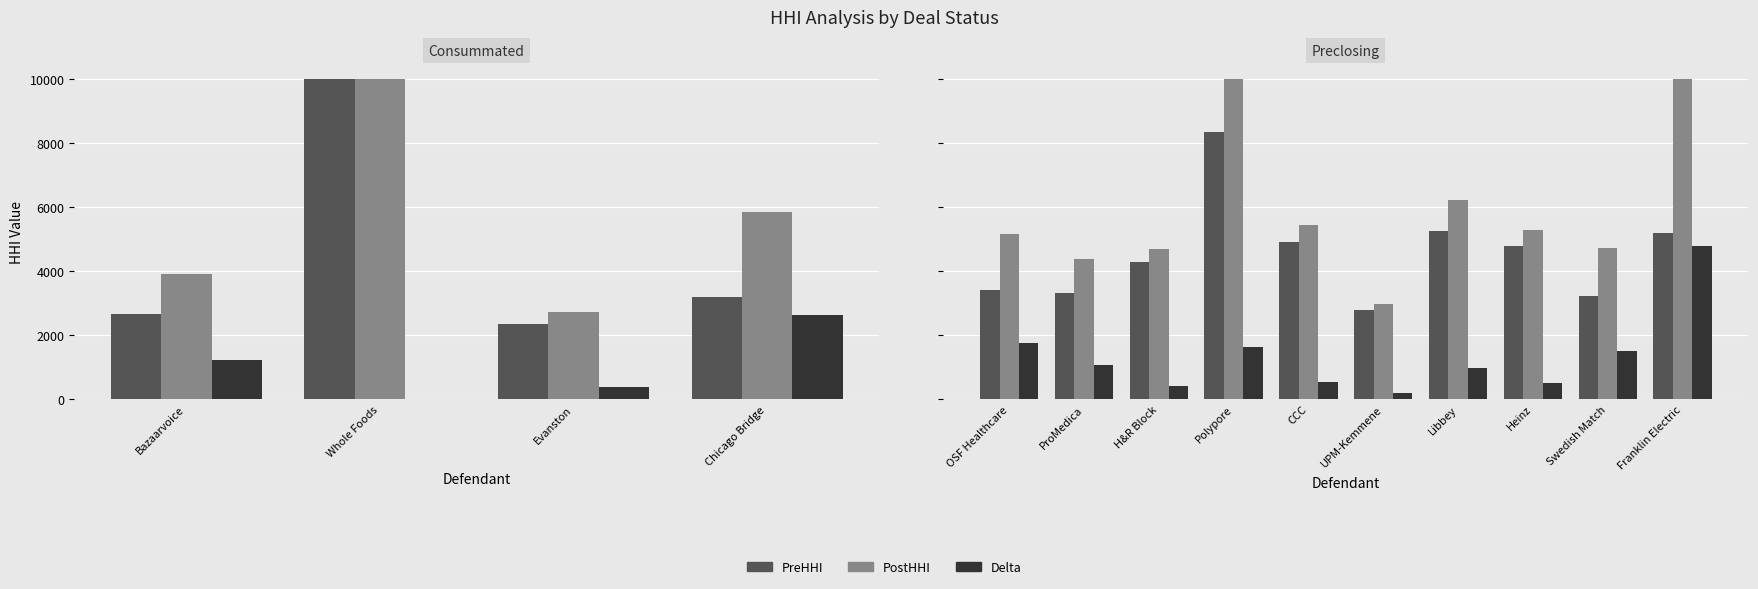

How many bars are there in each group?

3